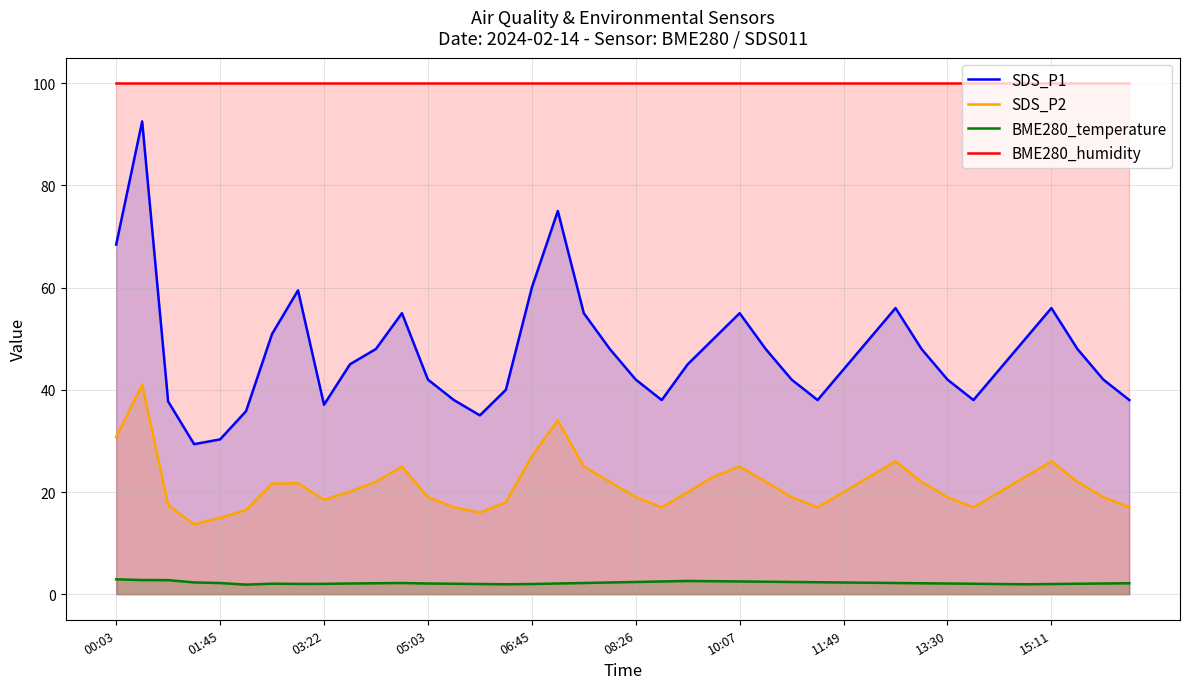

Which series has the widest spread of values?

SDS_P1